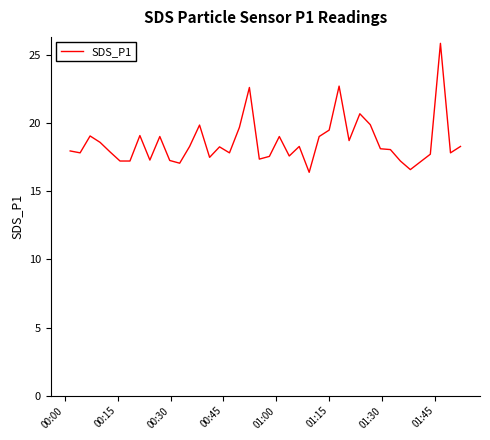

What is the maximum value shown in the chart?

25.9